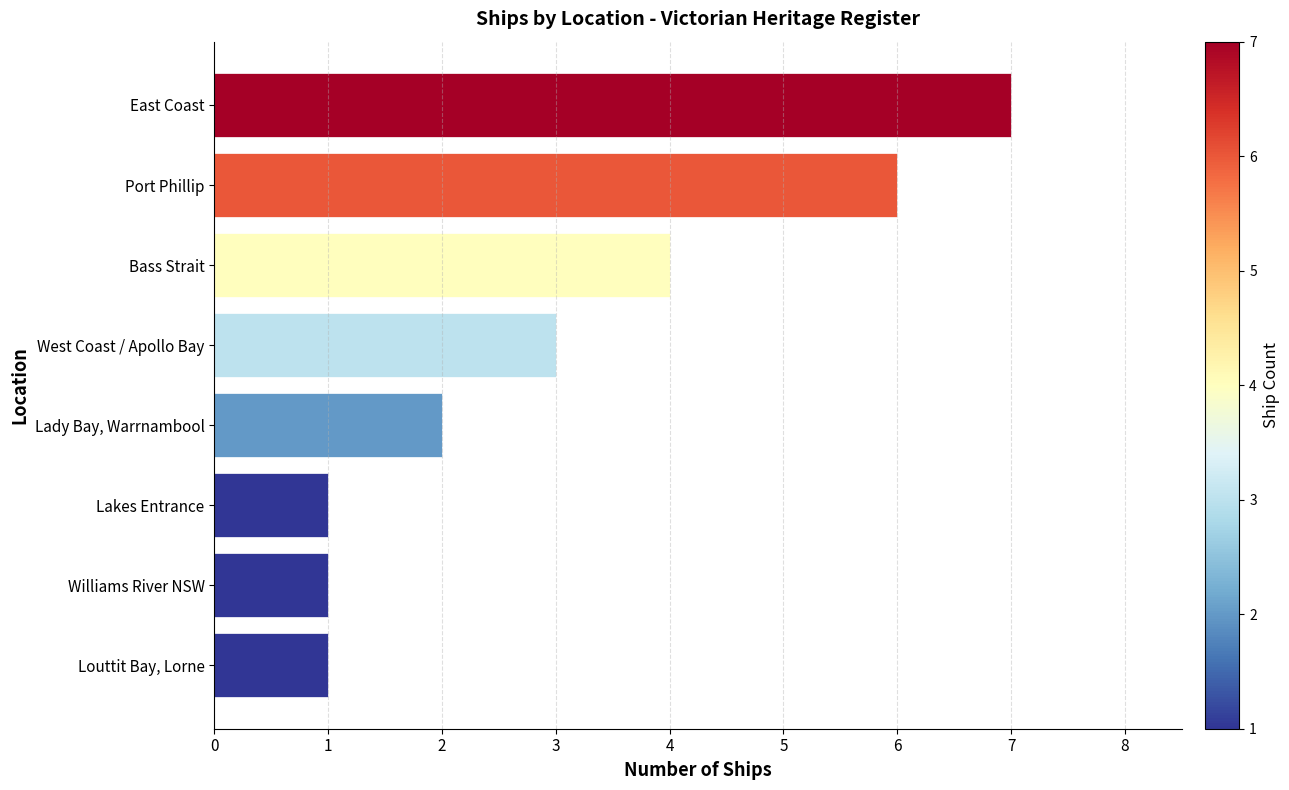

How many data points are less than 3?

4